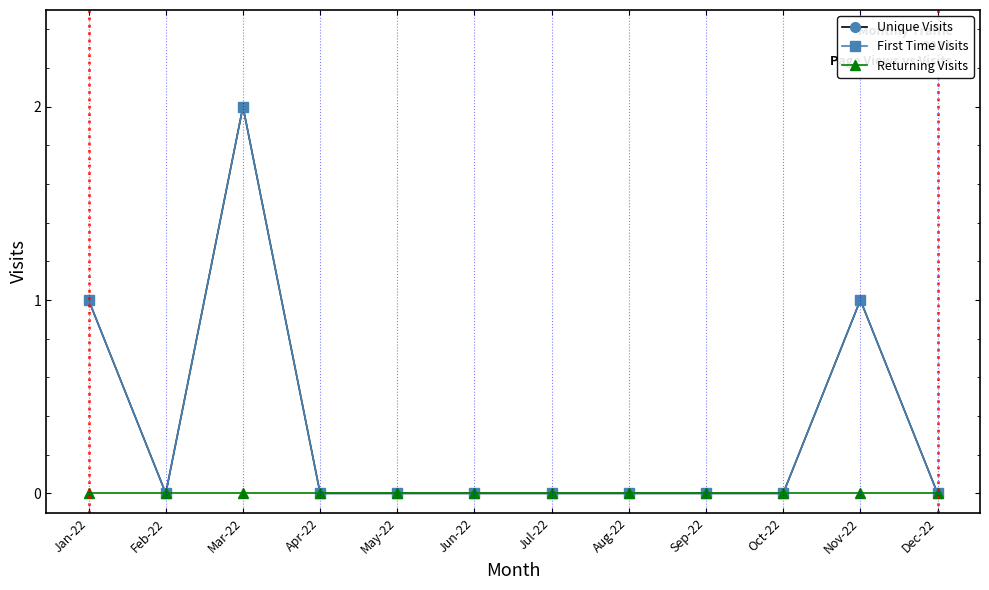

Is the value of Returning Visits at Dec-22 greater than the value of Unique Visits at Jan-22?

No